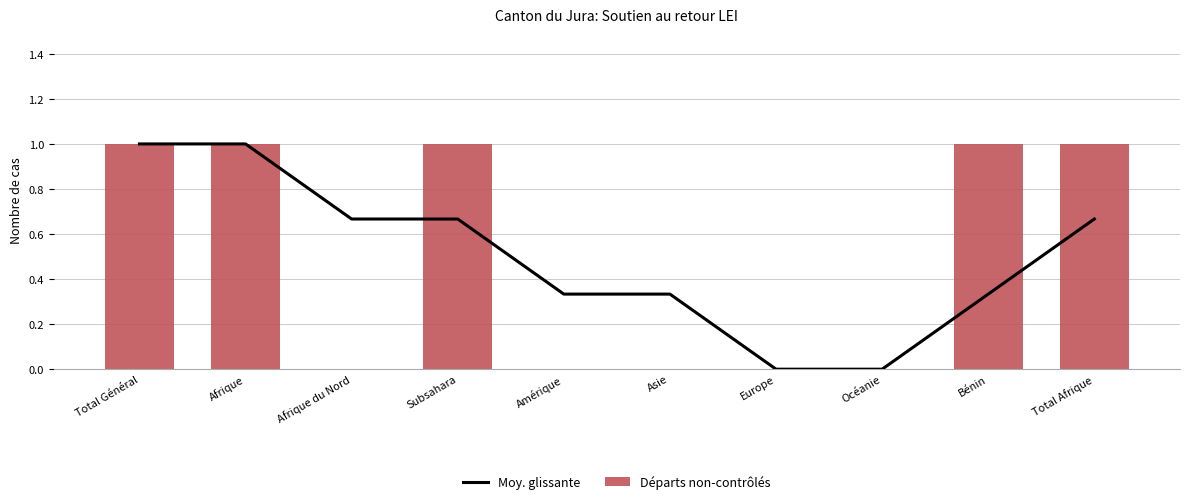

The value of Moy. glissante at Asie is 0.2. True or false?

False